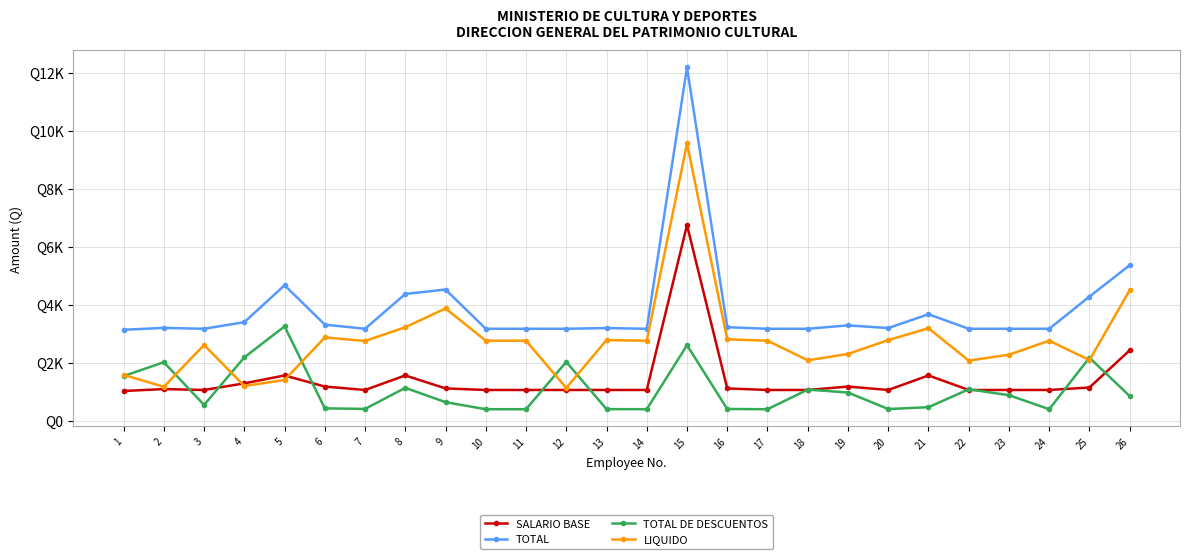

True or false: SALARIO BASE has more than 1 interior local peaks.

True